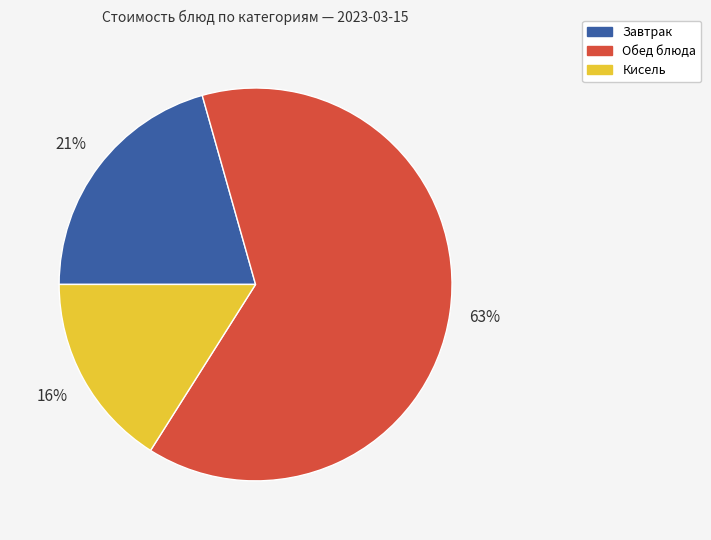

To the nearest percent, what is the average slice percentage?

33%